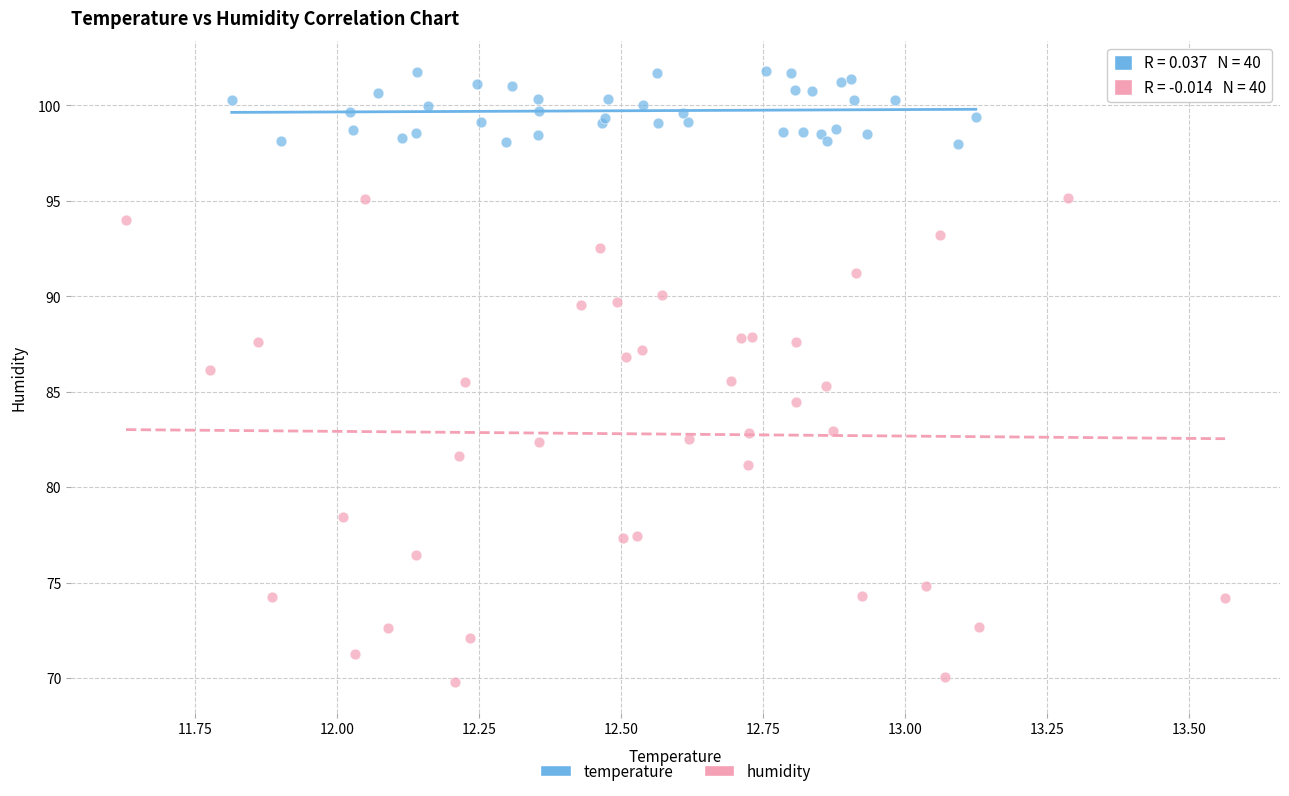

Which series reaches the maximum Y coordinate?

temperature